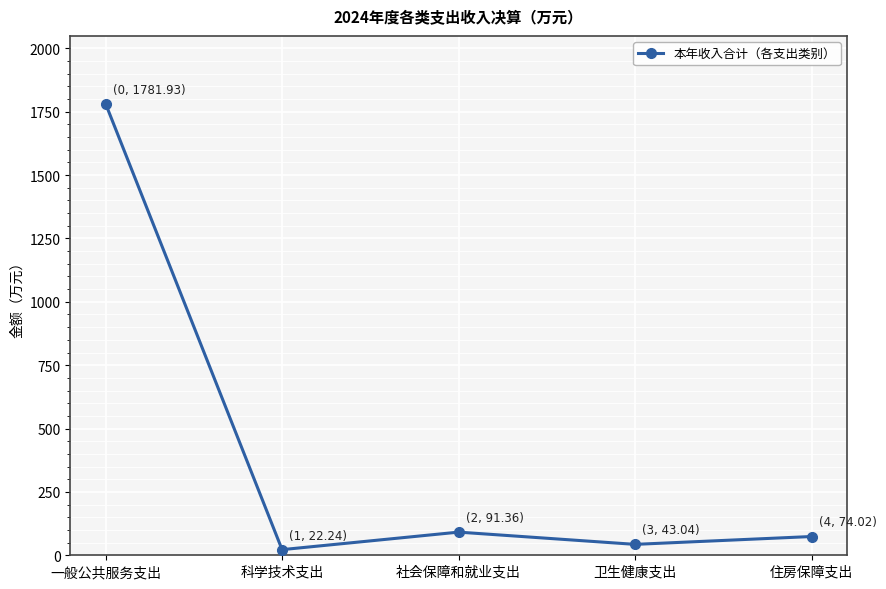

How many distinct data groups are displayed?

1